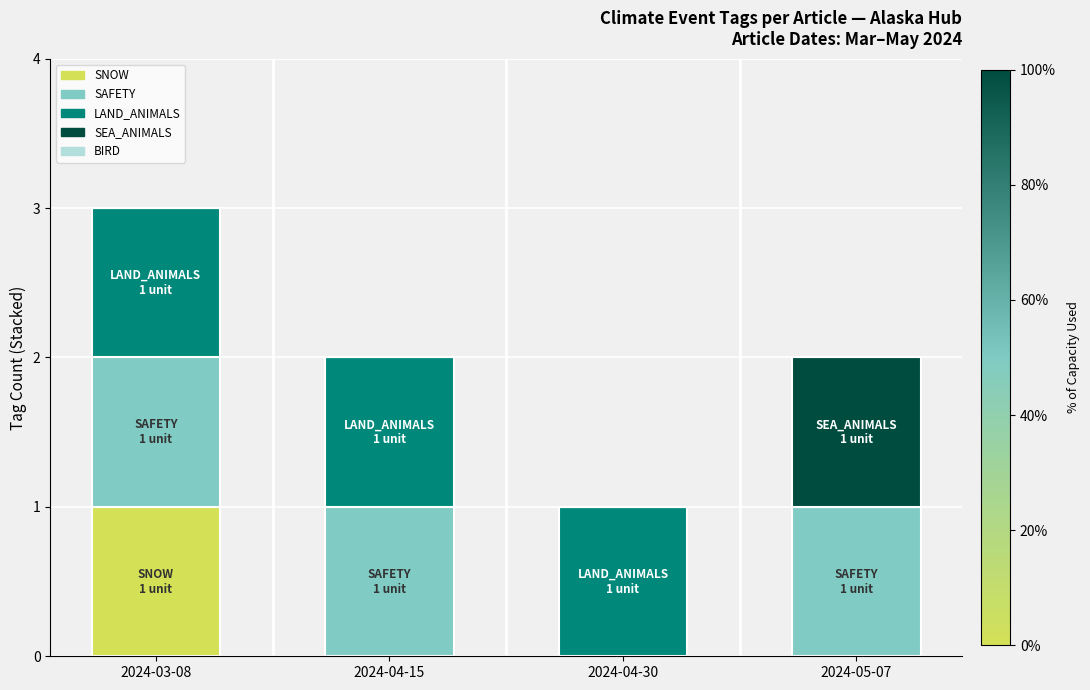

The SNOW series shows 0 at 2024-04-30. True or false?

True